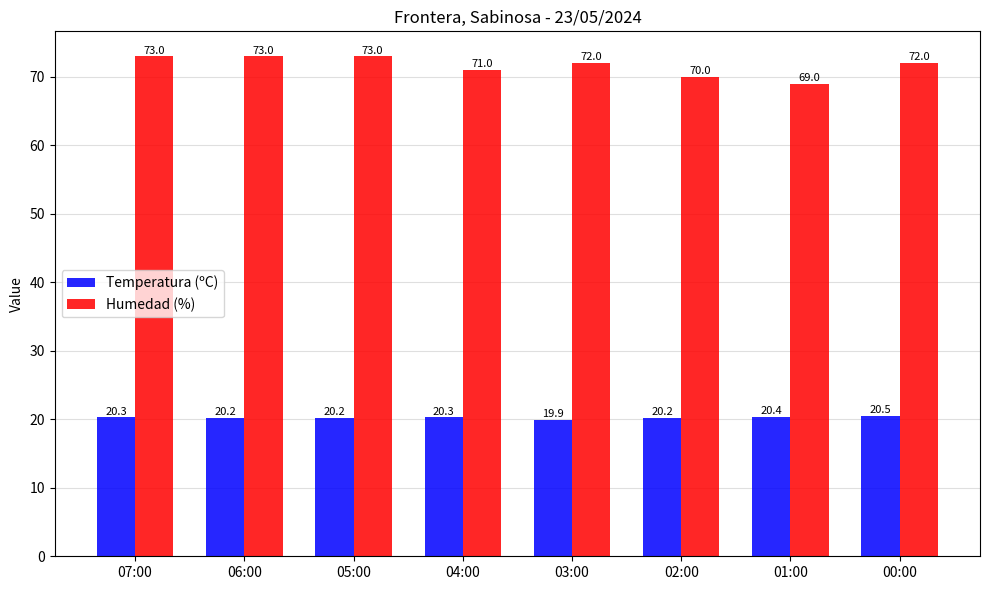

What is the minimum value shown in the chart?

19.9